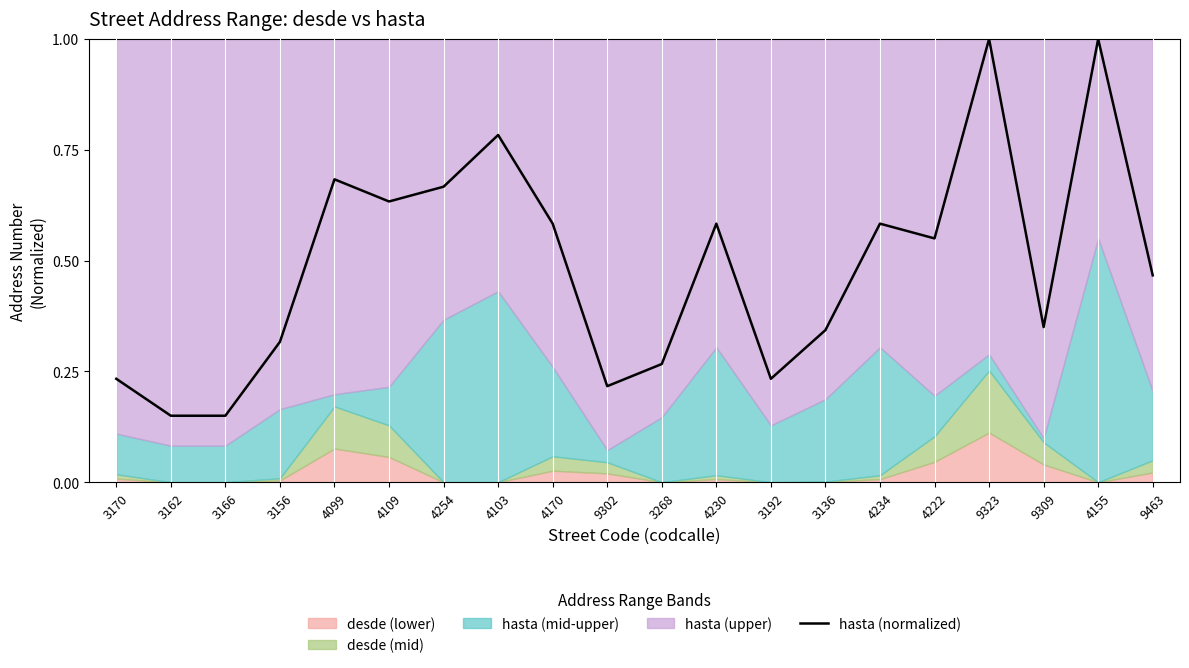

What is the greatest value displayed?

1.0